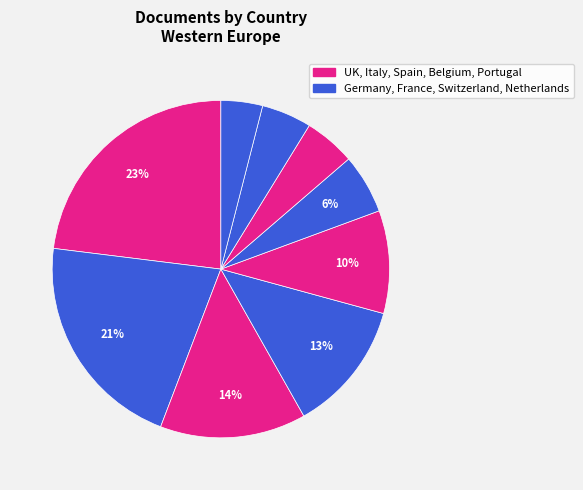

What is the largest slice in the pie chart?

United Kingdom